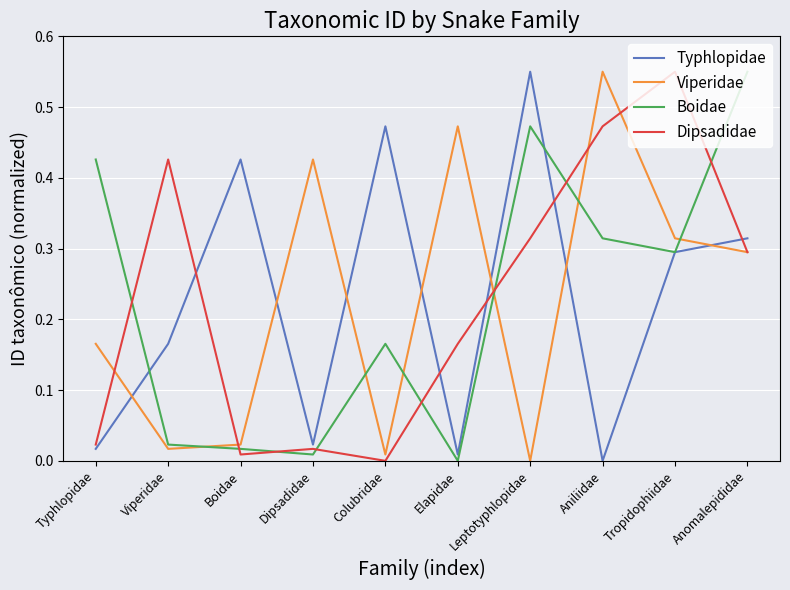

Between Typhlopidae and Dipsadidae, which series saw the biggest shift?

Boidae